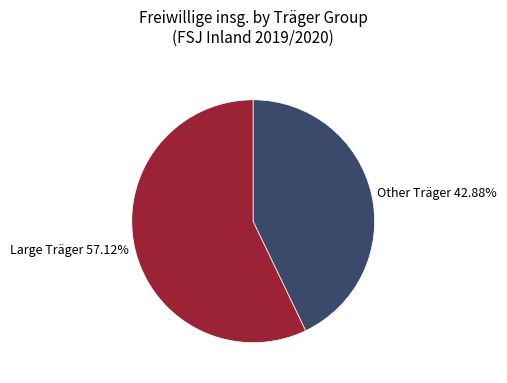

Between Large Träger 57.12% and Other Träger 42.88%, which is larger?

Large Träger 57.12%